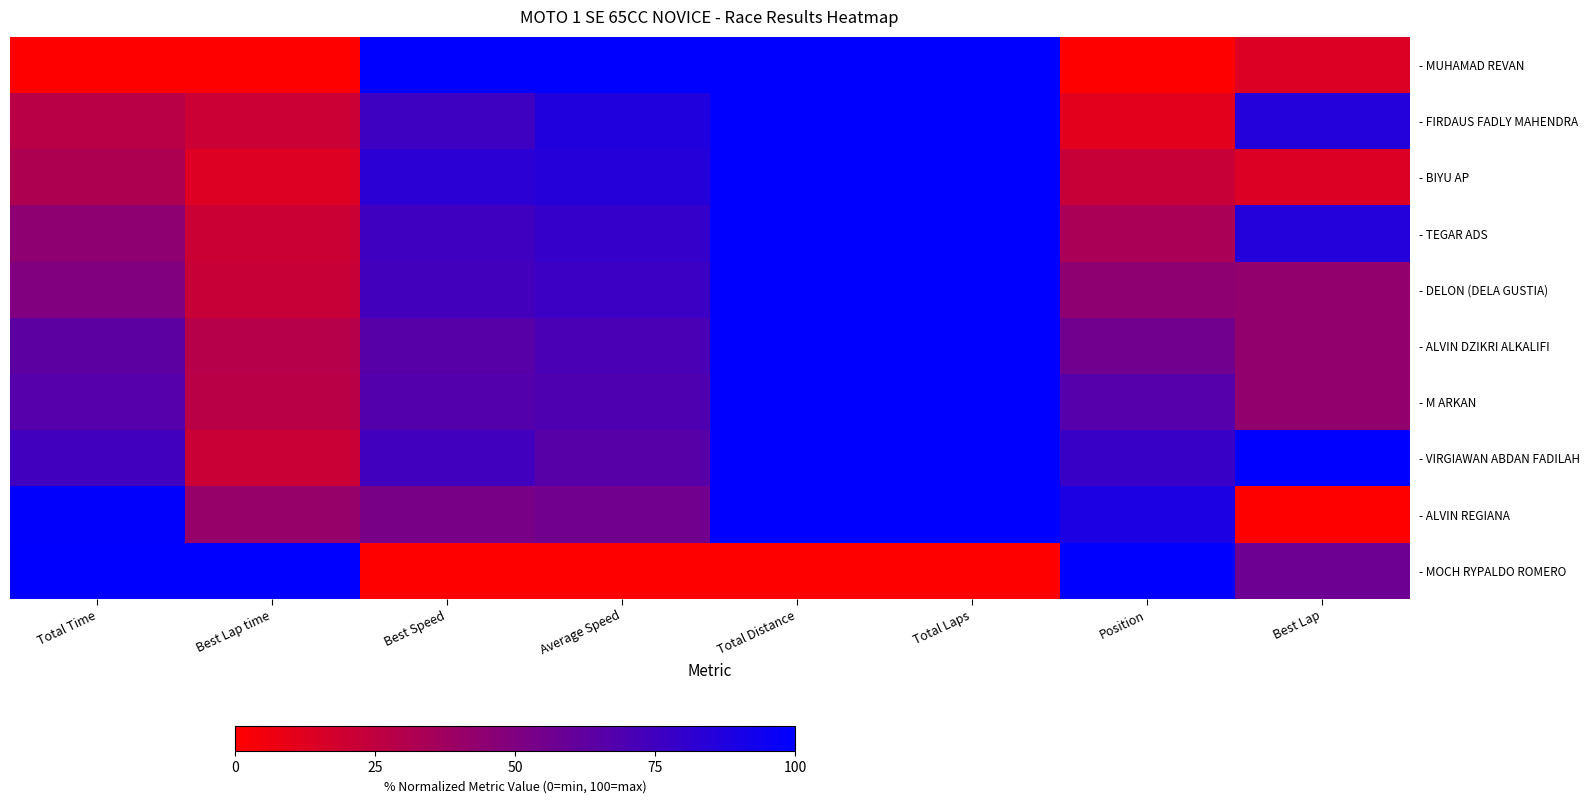

Which has a higher value, Best Lap or Best Lap time?

Best Lap